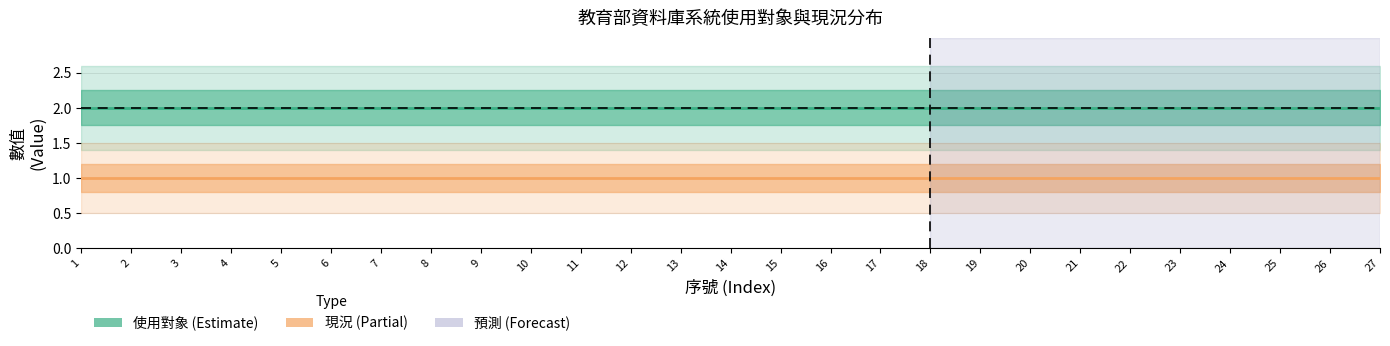

Is it true that 現況 equals 2 at 21?

False